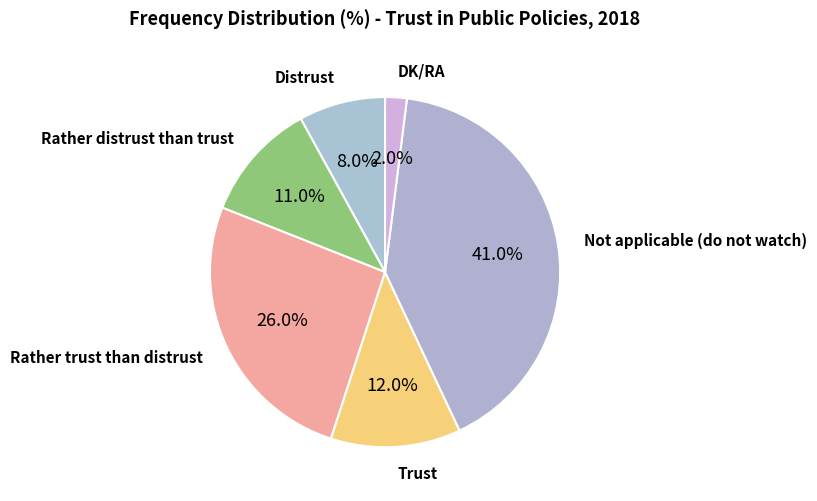

Is there any slice that represents more than half of the pie?

No